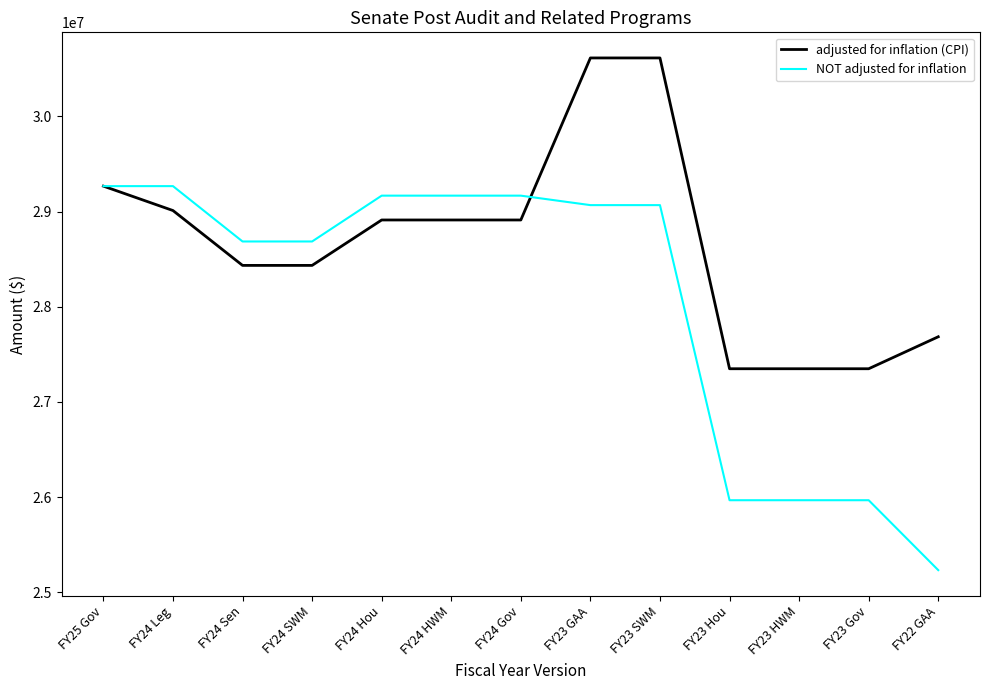

The value of adjusted for inflation (CPI) at FY24 Sen is 40608833. True or false?

False